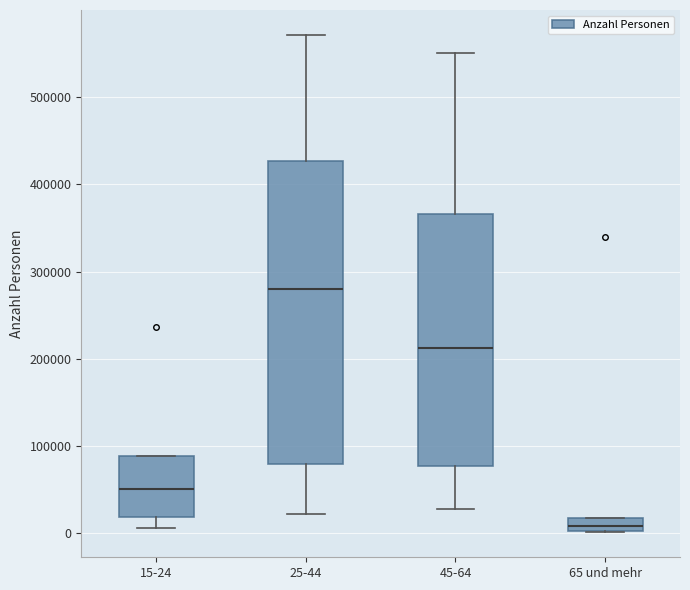

Which box is the tallest, from its lower edge to its upper edge?

25-44